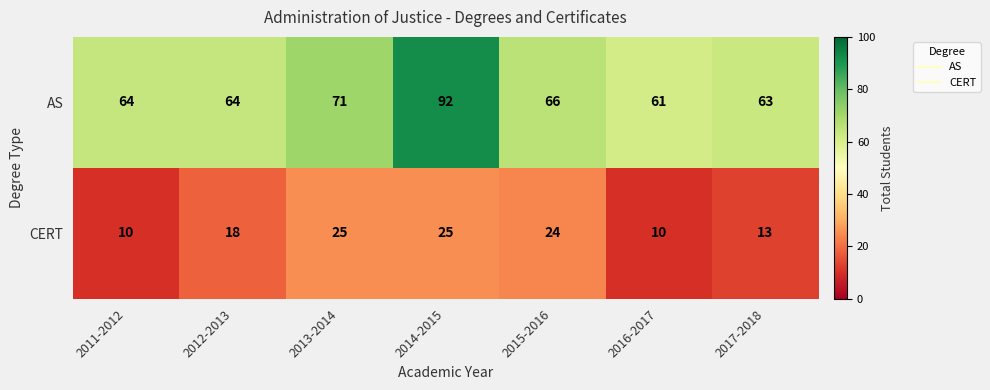

The CERT series shows 14 at 2011-2012. True or false?

False